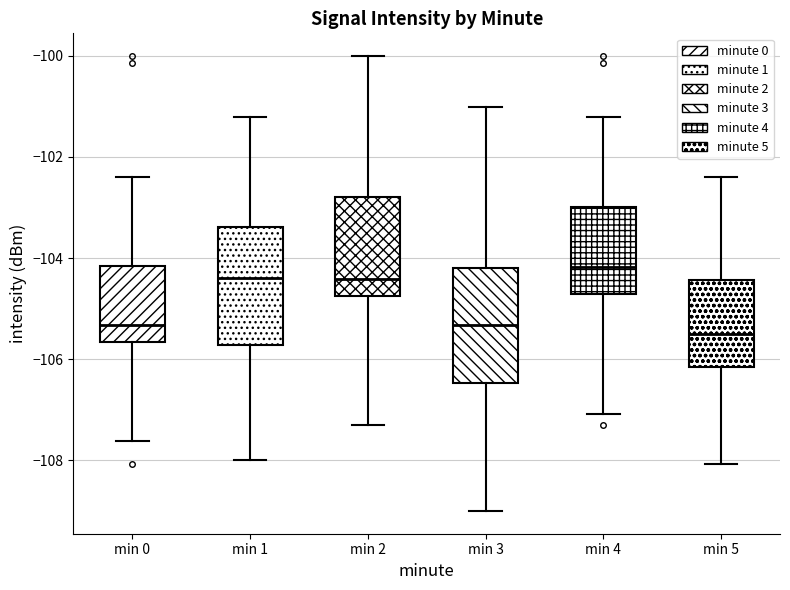

Where does the upper whisker of the box for min 0 end on the y-axis? The values are not printed on the chart, so give them approximately, as read against the axis.

-102.4